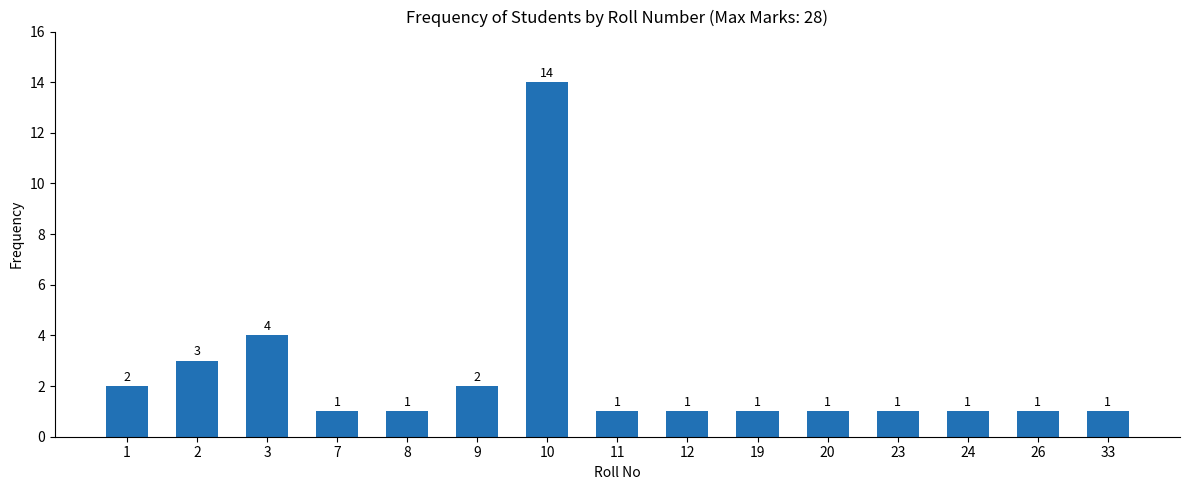

The value at 8 is 1. True or false?

True